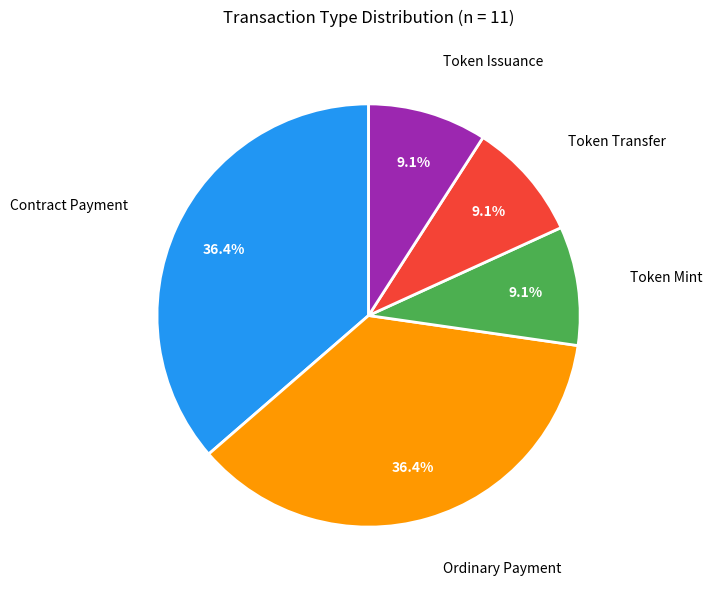

To the nearest percent, what is the average slice percentage?

20%